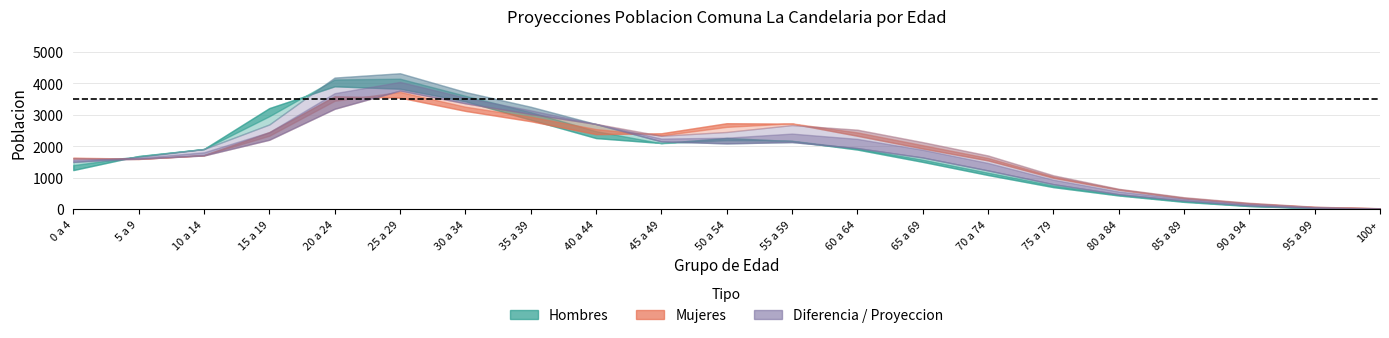

What is the minimum value for Mujeres 2022?

31